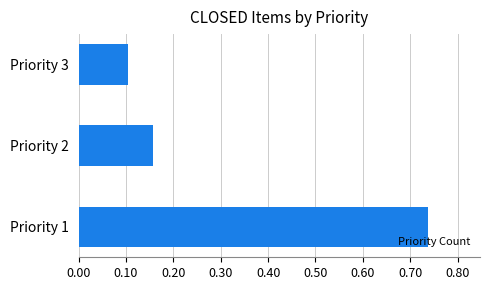

What is the difference between the maximum and minimum values?

0.6